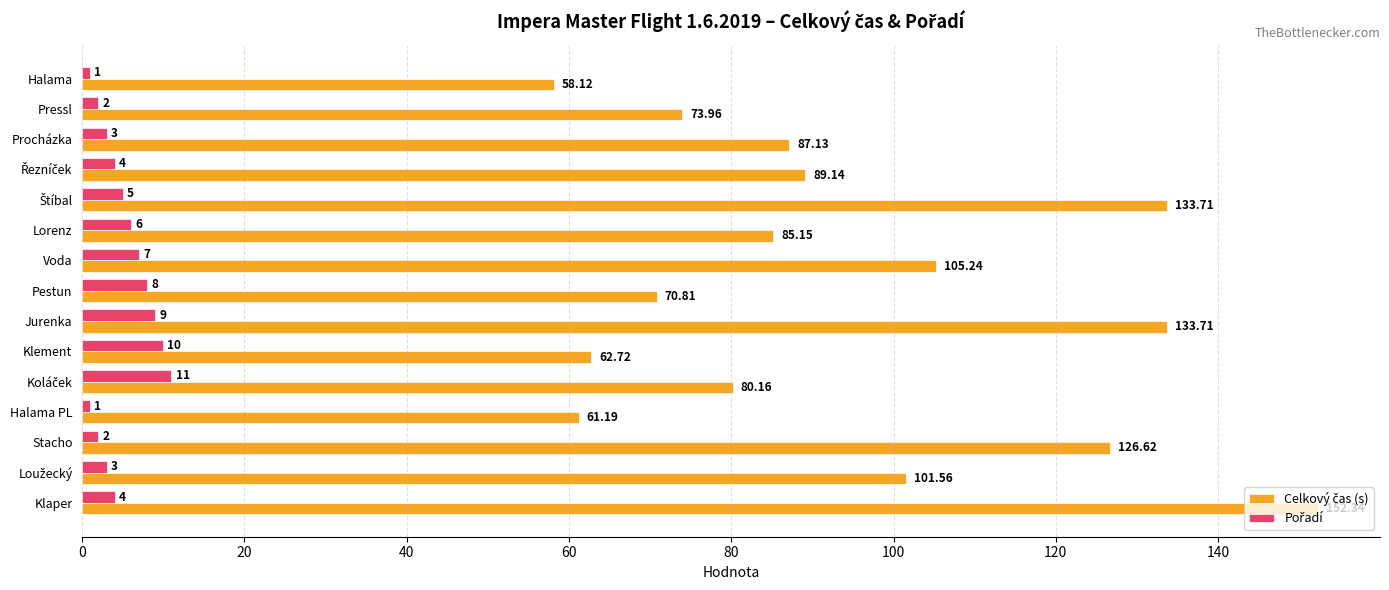

At how many categories does at least one series exceed 126?

4